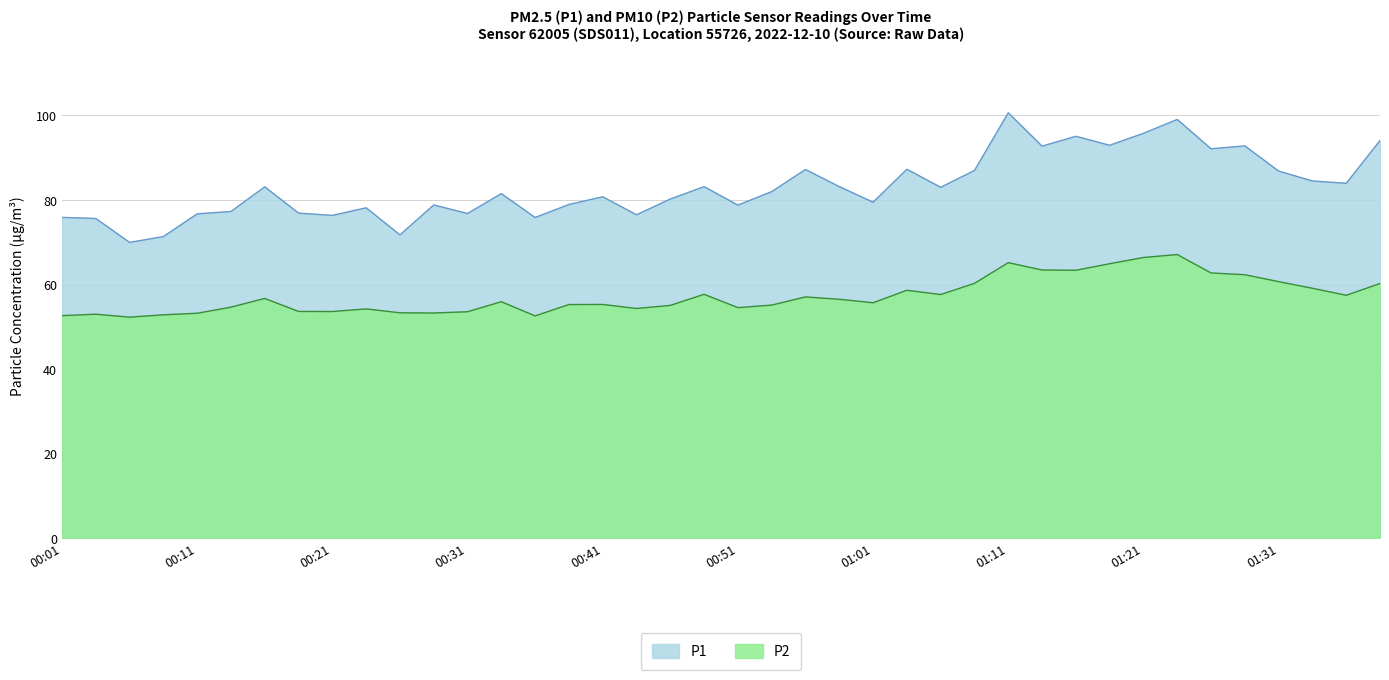

What is the greatest value displayed?

100.6